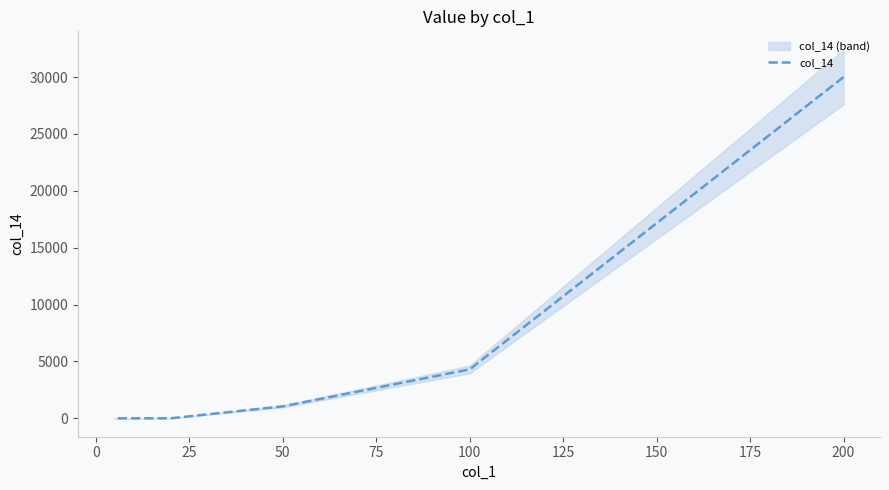

Does the chart have visible grid lines?

No